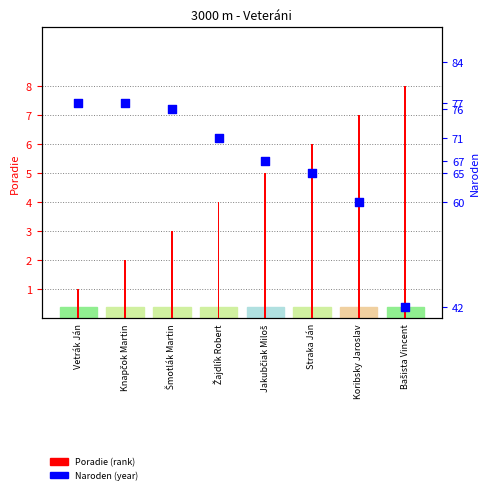

Is the value of Poradie (rank) at Straka Ján greater than the value of Naroden (year) at Koribsky Jaroslav?

No